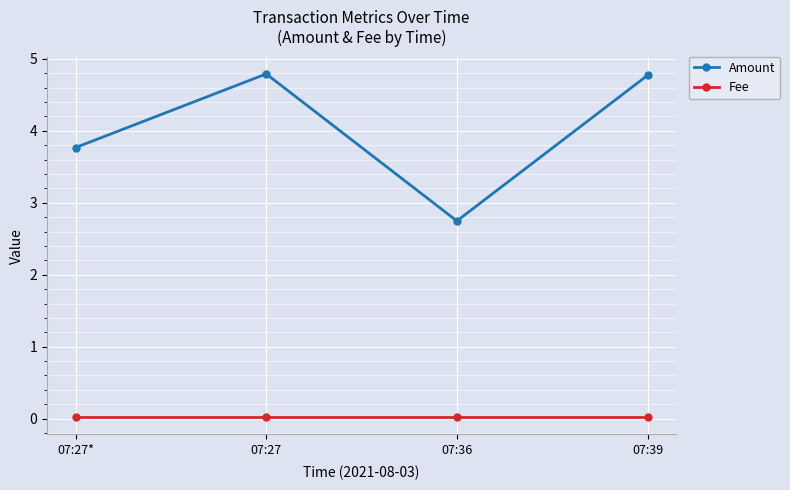

What is the label of the 4th point from the left?

07:39